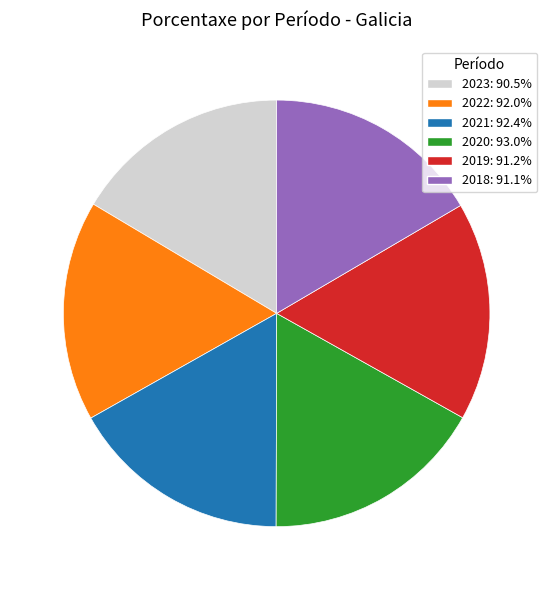

Is 2021 the majority of the pie?

No